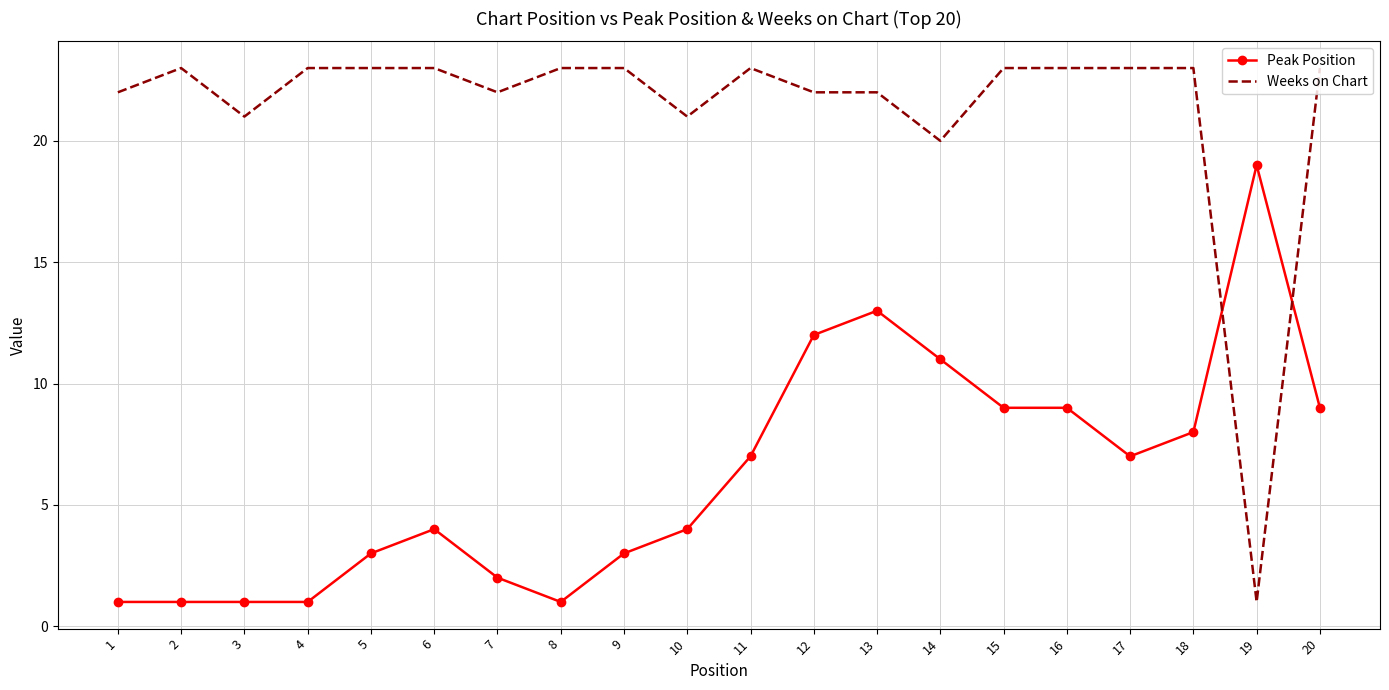

Reading left to right, extract all data points from this chart.

Peak Position: 1	1	1	1	3	4	2	1	3	4	7	12	13	11	9	9	7	8	19	9
Weeks on Chart: 22	23	21	23	23	23	22	23	23	21	23	22	22	20	23	23	23	23	1	23